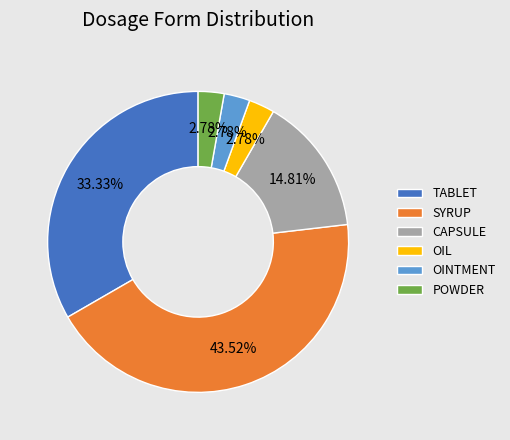

How much of the chart is everything except OIL?

97.2%